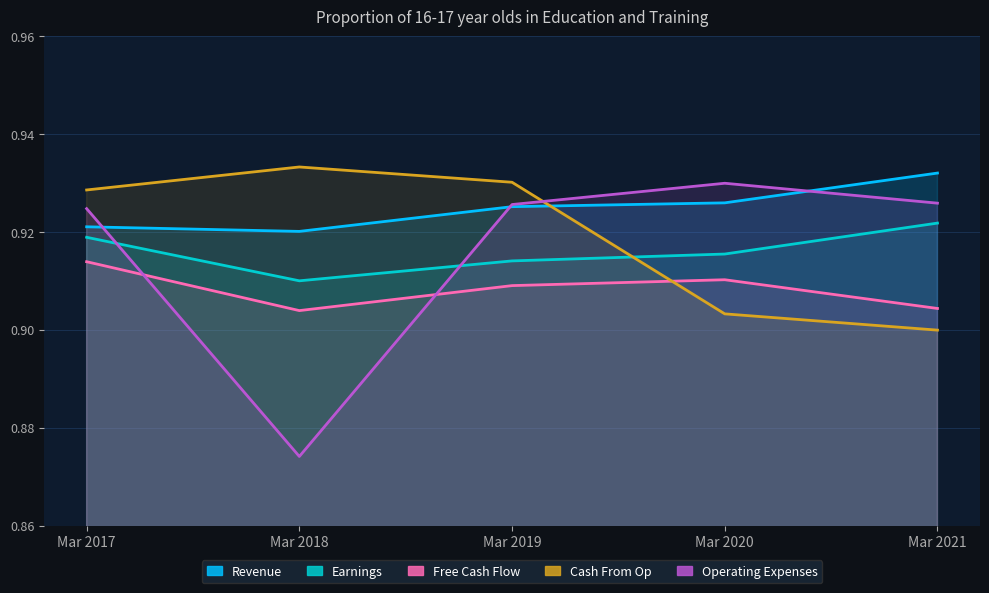

What is the highest value of the Revenue series?

0.9